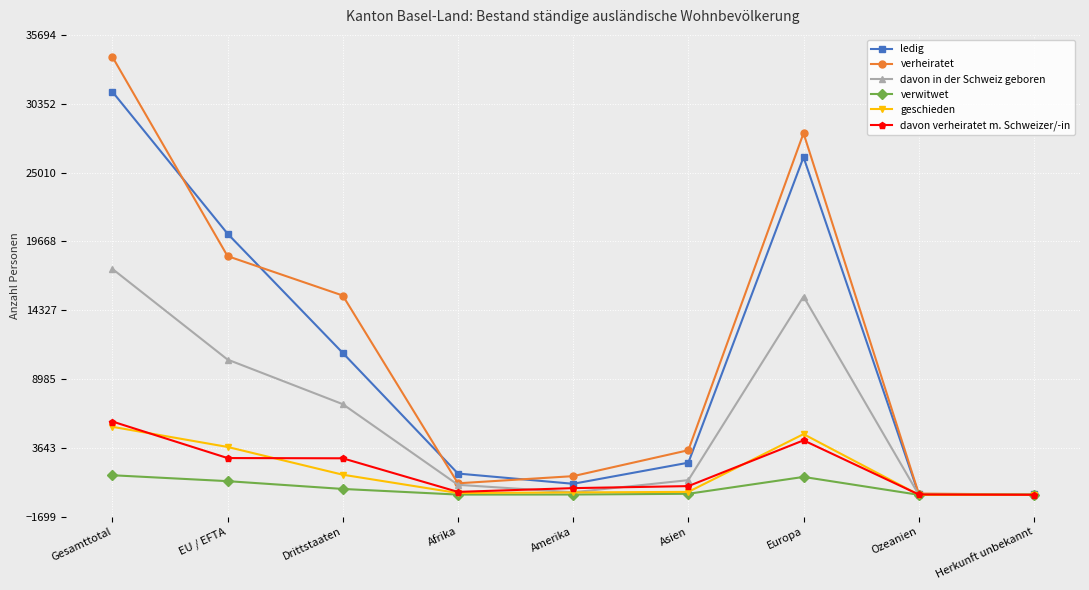

True or false: ledig has more than 0 interior local peaks.

True